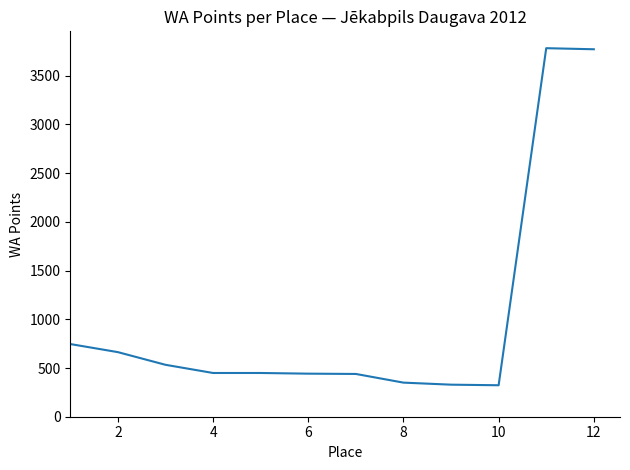

What is the minimum value shown in the chart?

323